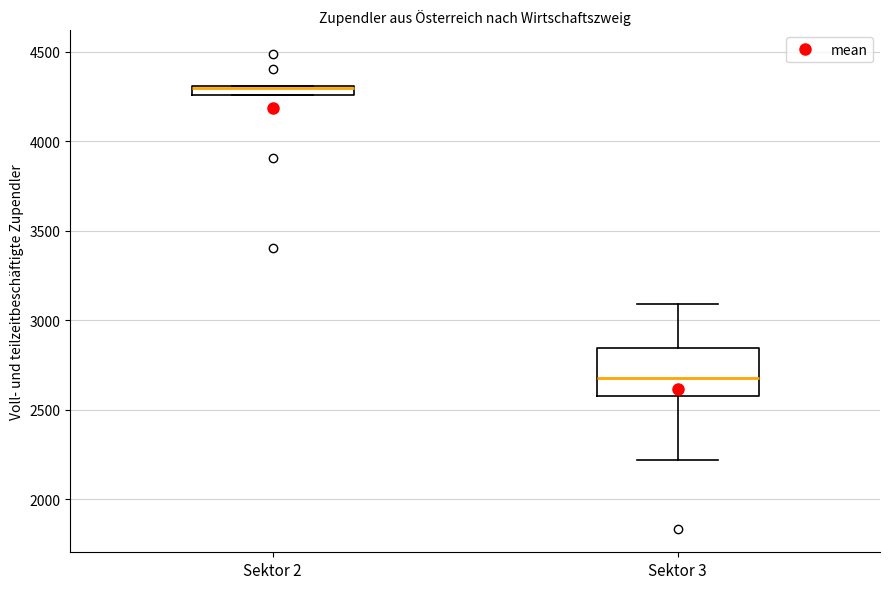

Where is the lower edge of the box for Sektor 2 on the y-axis? The values are not printed on the chart, so give them approximately, as read against the axis.

4250